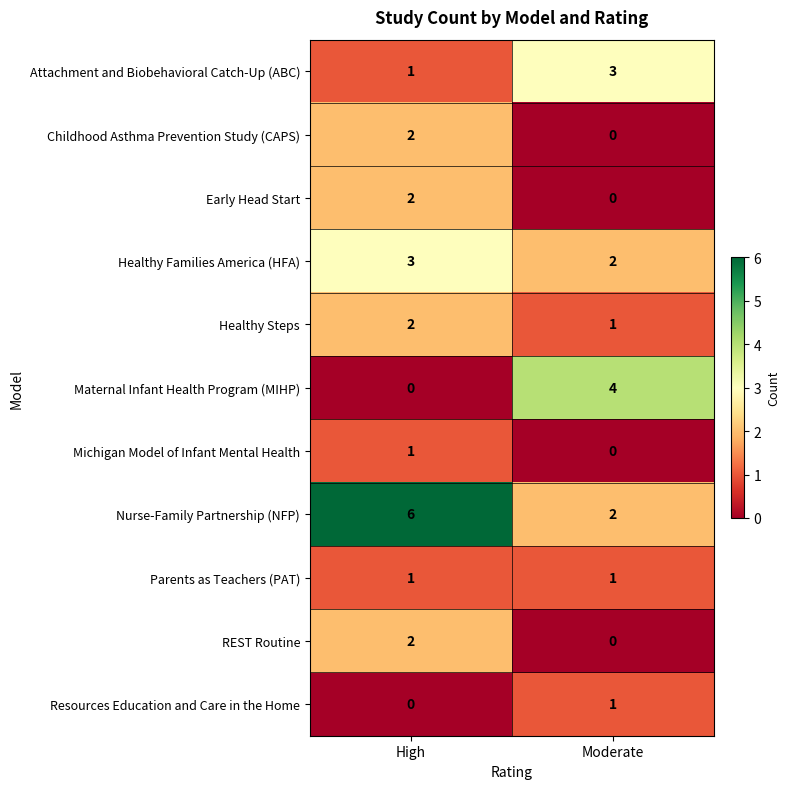

What is the sum of the Nurse-Family Partnership (NFP) values at Moderate and High?

8